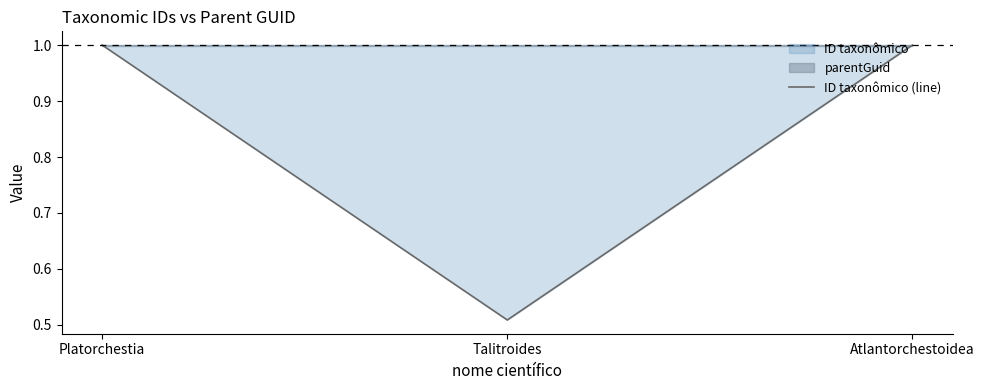

What is the approximate value at Atlantorchestoidea?

1.0